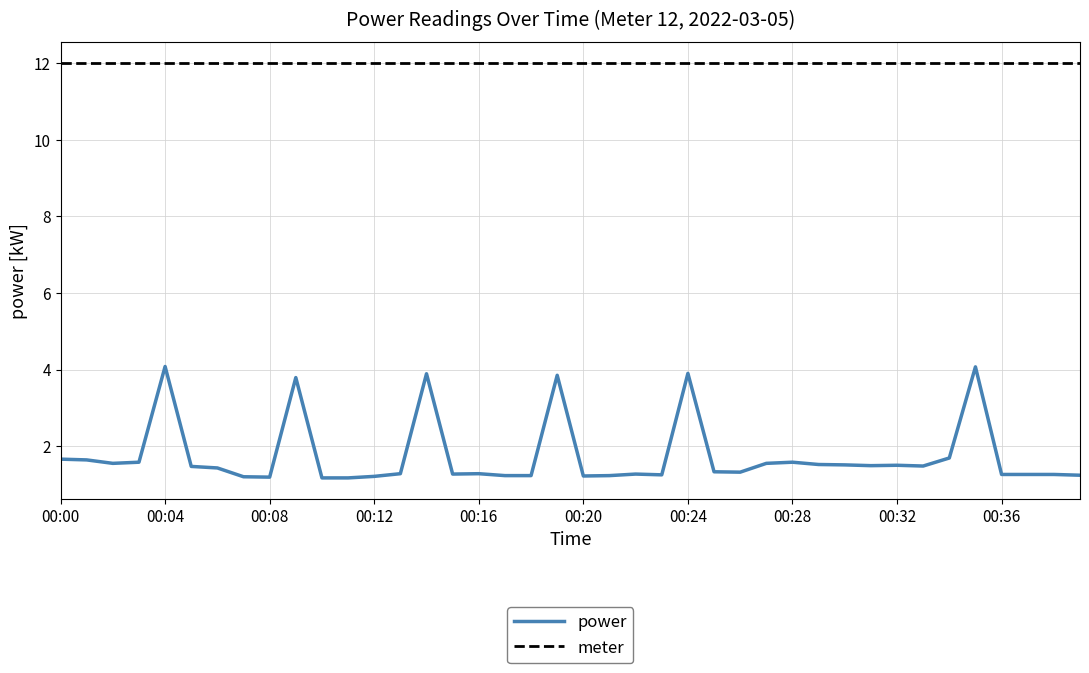

Which series has the largest range (max minus min)?

power